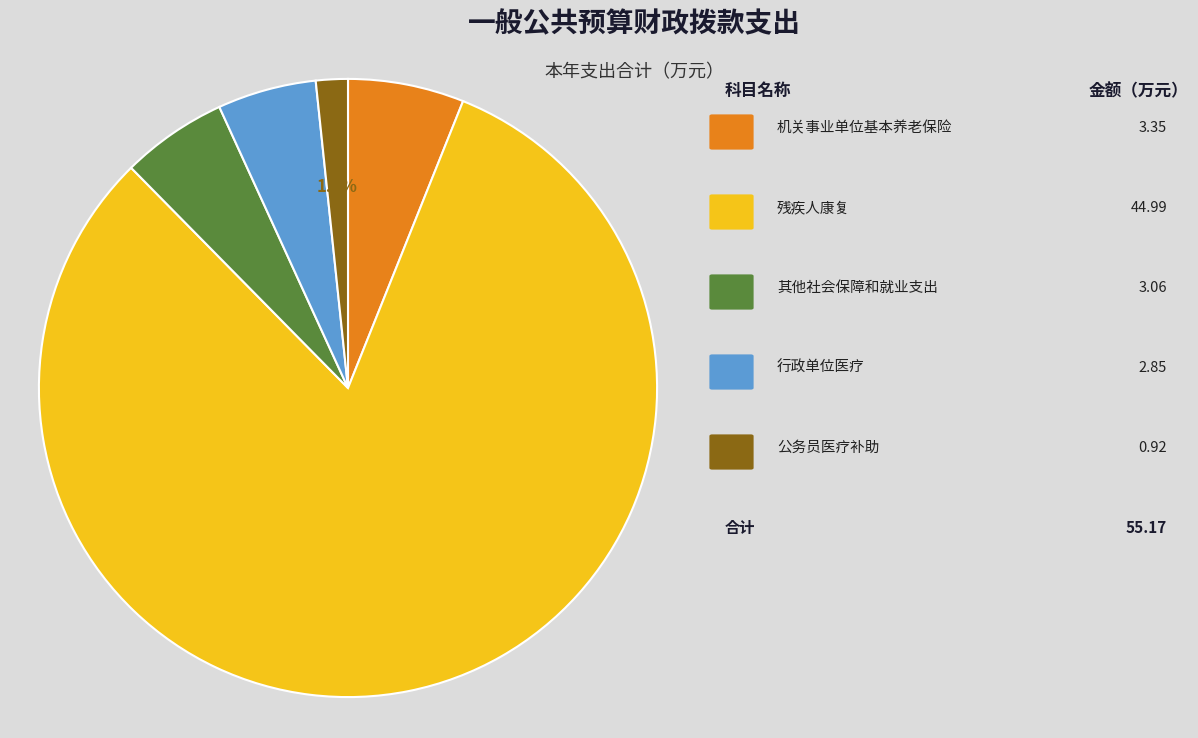

Does any single category account for the majority?

Yes